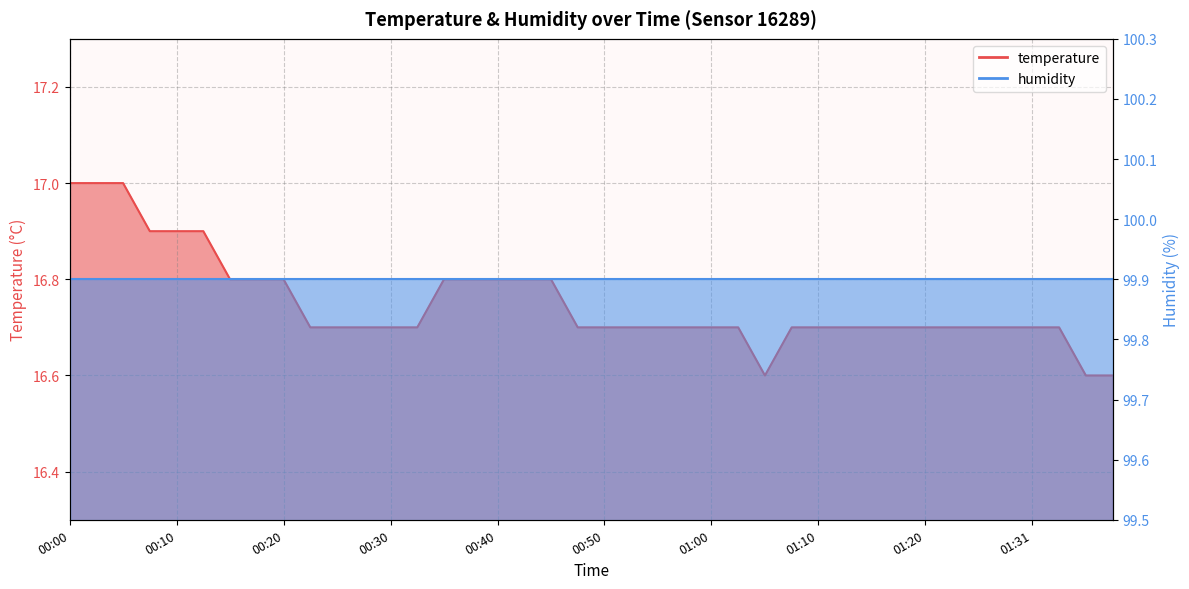

What is the value of the 4th point from the left?

16.9